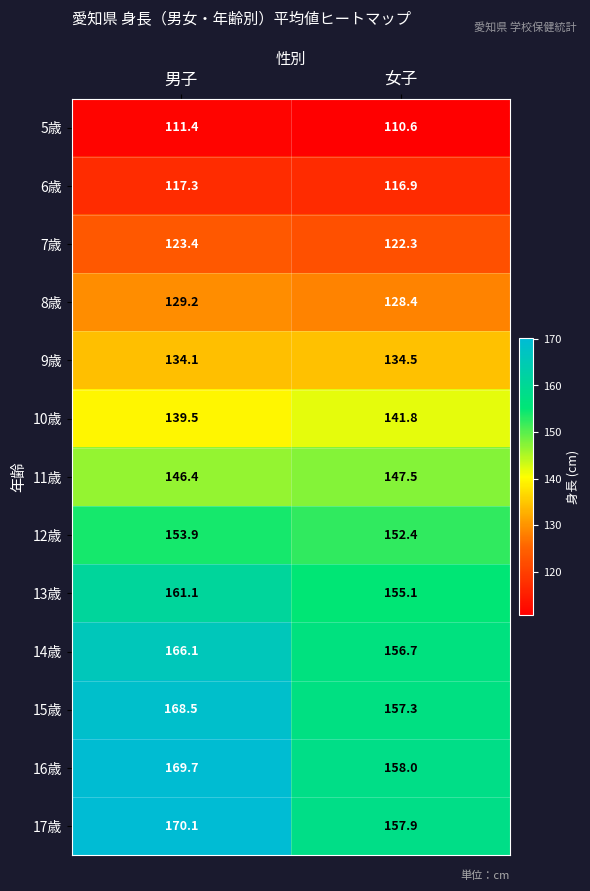

Is it true that 6歳 equals 77.1 at 女子?

False